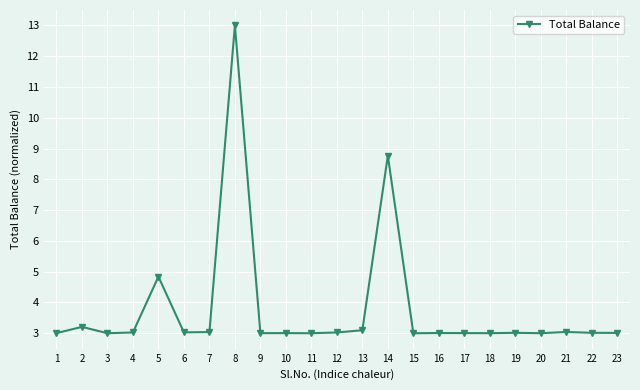

What is the sum of the values at 1 and 16?

6.0